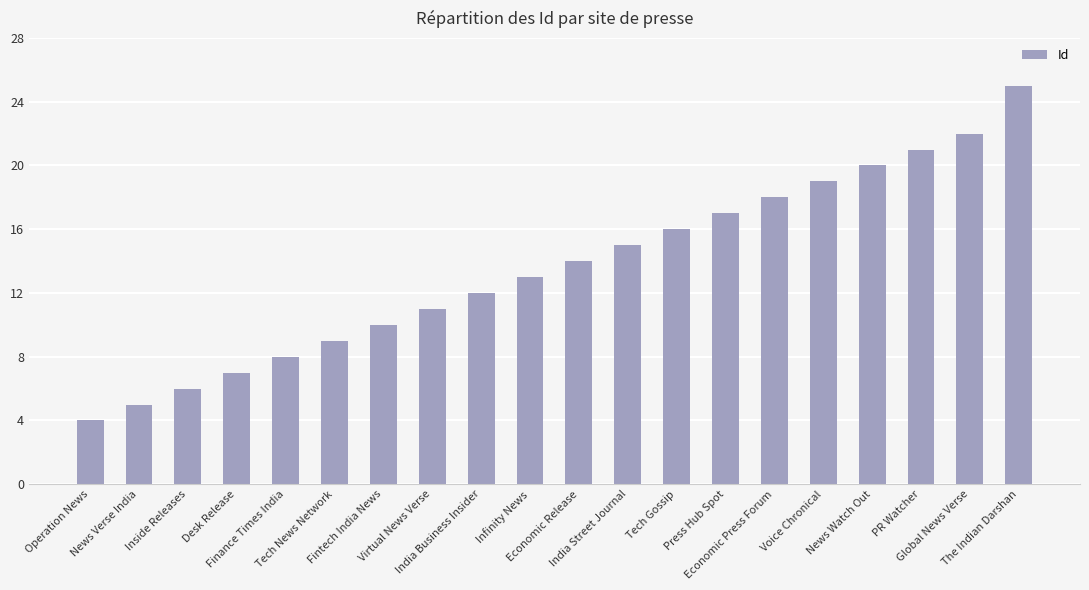

What is the value of the 2nd bar from the left?

5